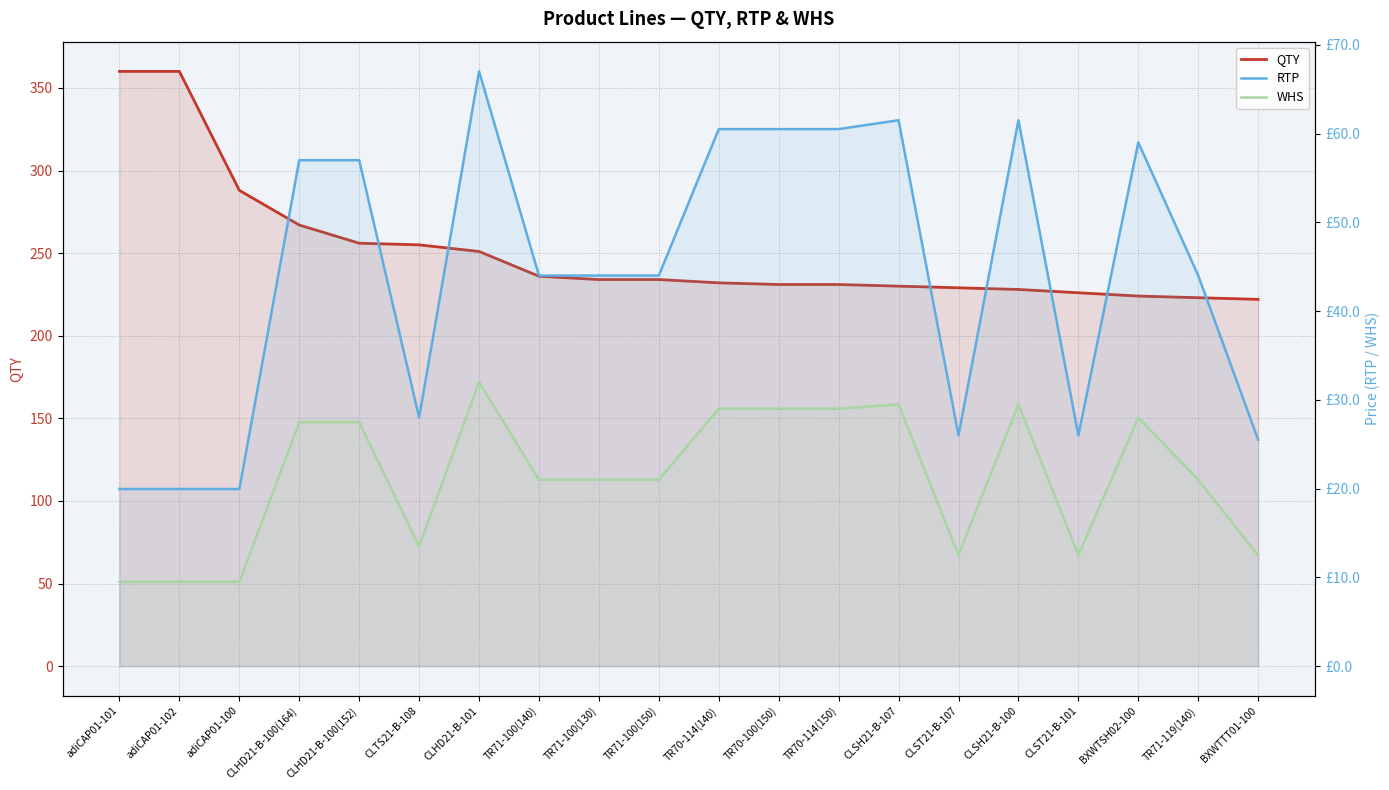

What is the value of the WHS point at the 19th from the left?

21.0